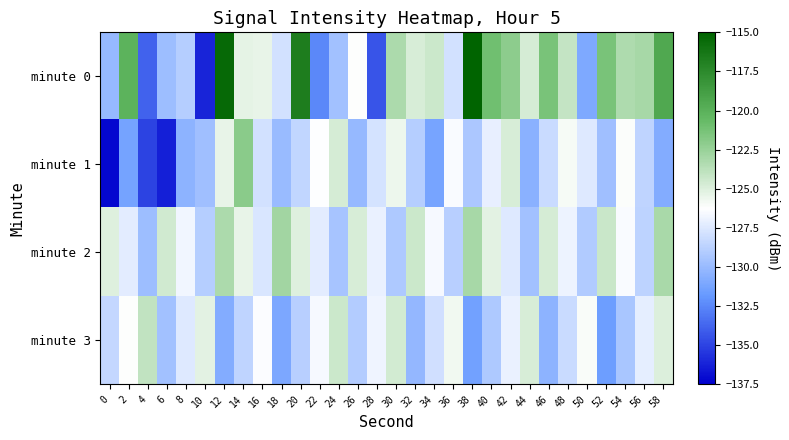

Which series has the widest spread of values?

minute 0